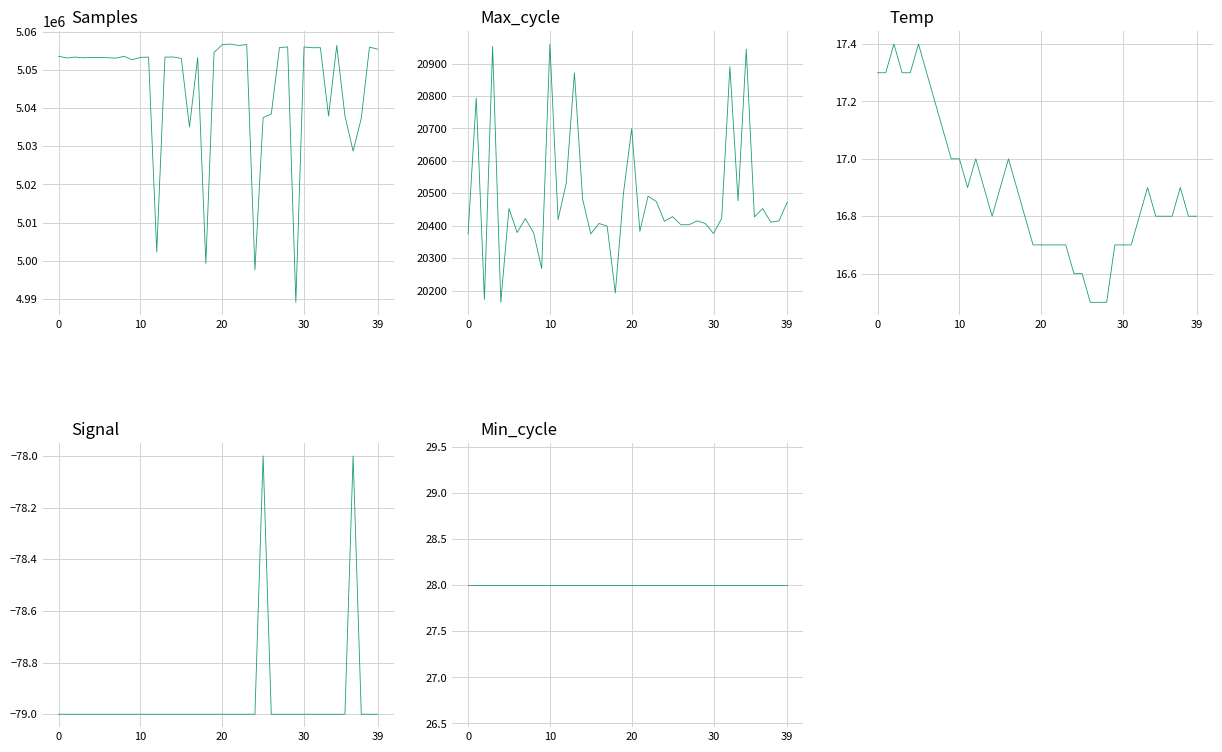

Which series has the largest total across all categories?

Samples